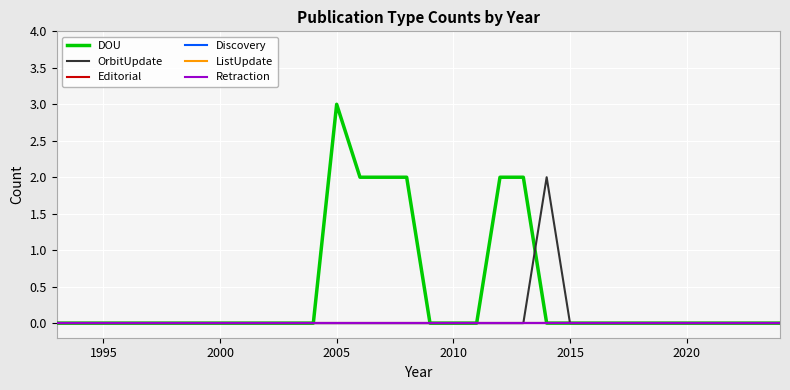

Reading right to left, extract all data points from this chart.

DOU: 0	0	0	0	0	0	0	0	0	0	0	2	2	0	0	0	2	2	2	3	0	0	0	0	0	0	0	0	0	0	0	0
OrbitUpdate: 0	0	0	0	0	0	0	0	0	0	2	0	0	0	0	0	0	0	0	0	0	0	0	0	0	0	0	0	0	0	0	0
Editorial: 0	0	0	0	0	0	0	0	0	0	0	0	0	0	0	0	0	0	0	0	0	0	0	0	0	0	0	0	0	0	0	0
Discovery: 0	0	0	0	0	0	0	0	0	0	0	0	0	0	0	0	0	0	0	0	0	0	0	0	0	0	0	0	0	0	0	0
ListUpdate: 0	0	0	0	0	0	0	0	0	0	0	0	0	0	0	0	0	0	0	0	0	0	0	0	0	0	0	0	0	0	0	0
Retraction: 0	0	0	0	0	0	0	0	0	0	0	0	0	0	0	0	0	0	0	0	0	0	0	0	0	0	0	0	0	0	0	0